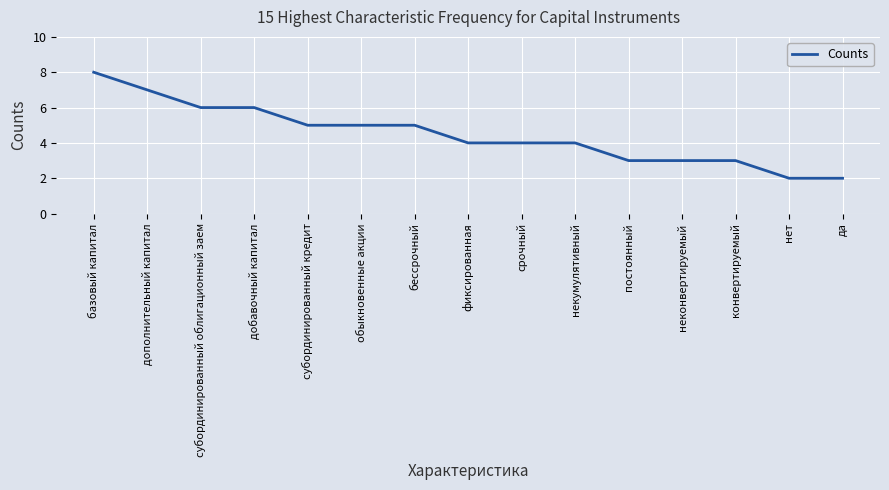

Reading left to right, extract all data points from this chart.

8	7	6	6	5	5	5	4	4	4	3	3	3	2	2